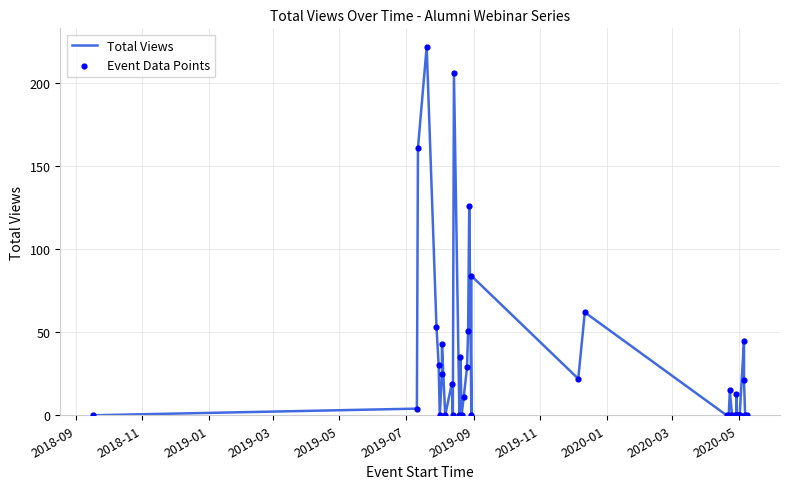

Which series has the largest Y range (max minus min)?

Total Views